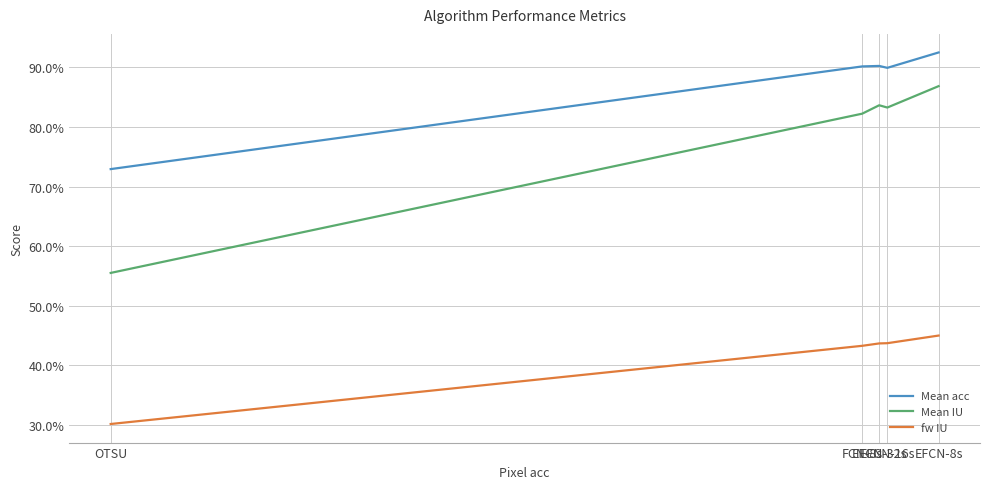

How many Mean acc values are between 0 and 1?

5